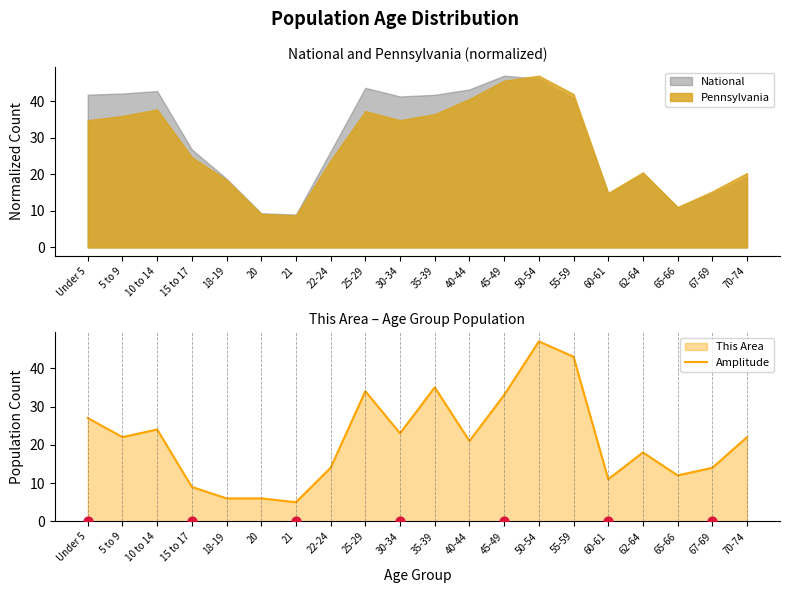

What is the change in value from 45-49 to 50-54?

+14